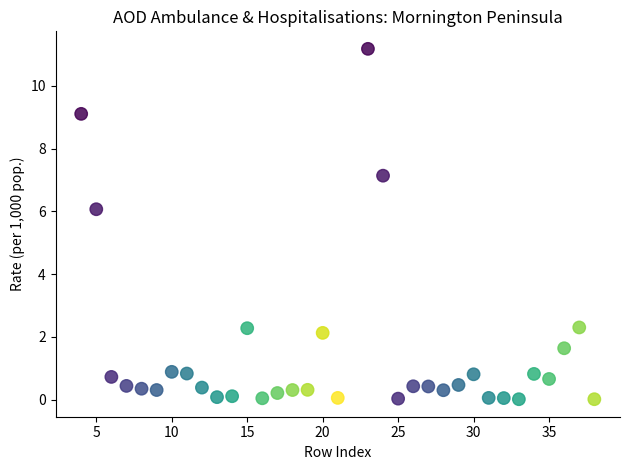

What Y value in the scatter plot is closest to 5?

6.1